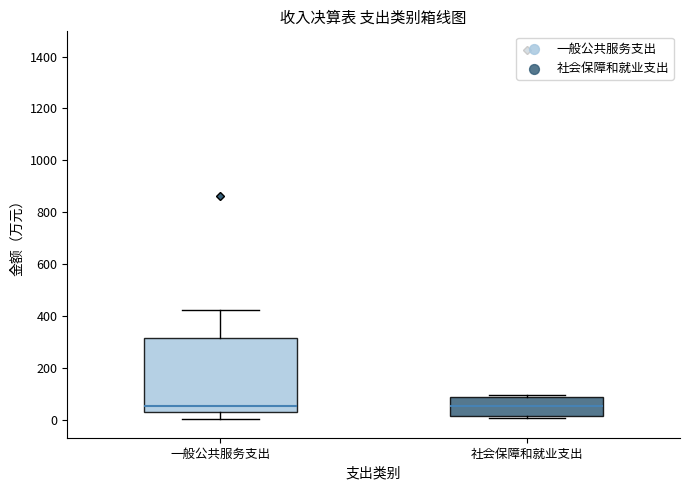

Where does the upper whisker of the box for 一般公共服务支出 end on the y-axis? The values are not printed on the chart, so give them approximately, as read against the axis.

420